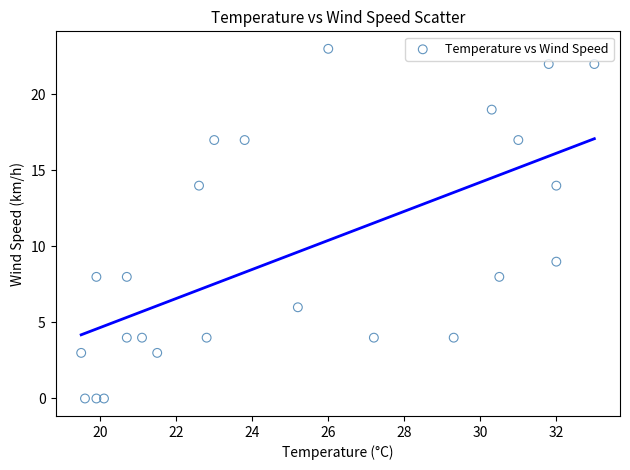

What Y value in the scatter plot is closest to 11?

9